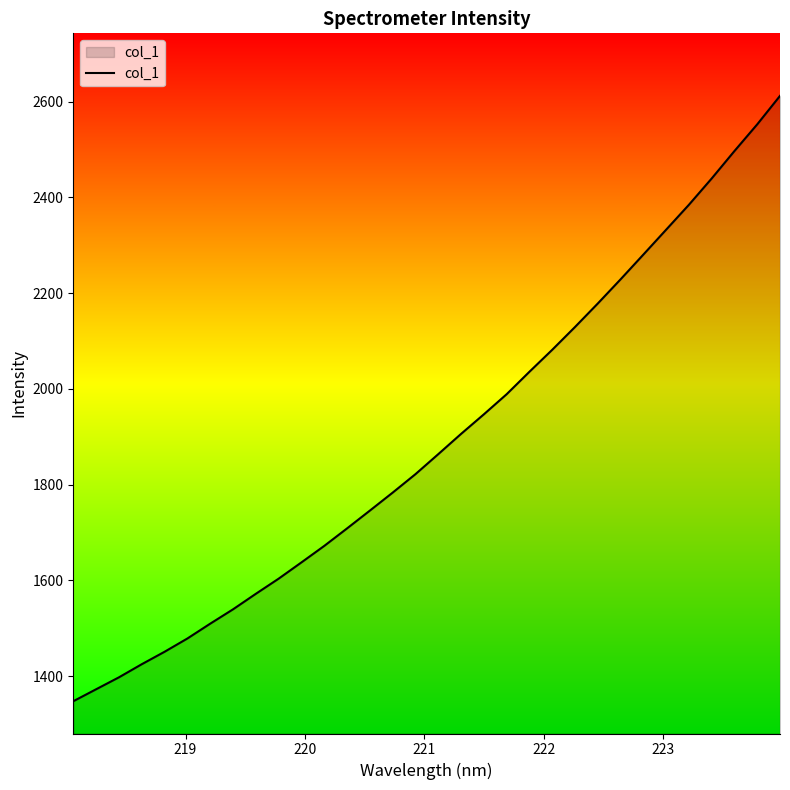

What is the greatest value displayed?

2612.1